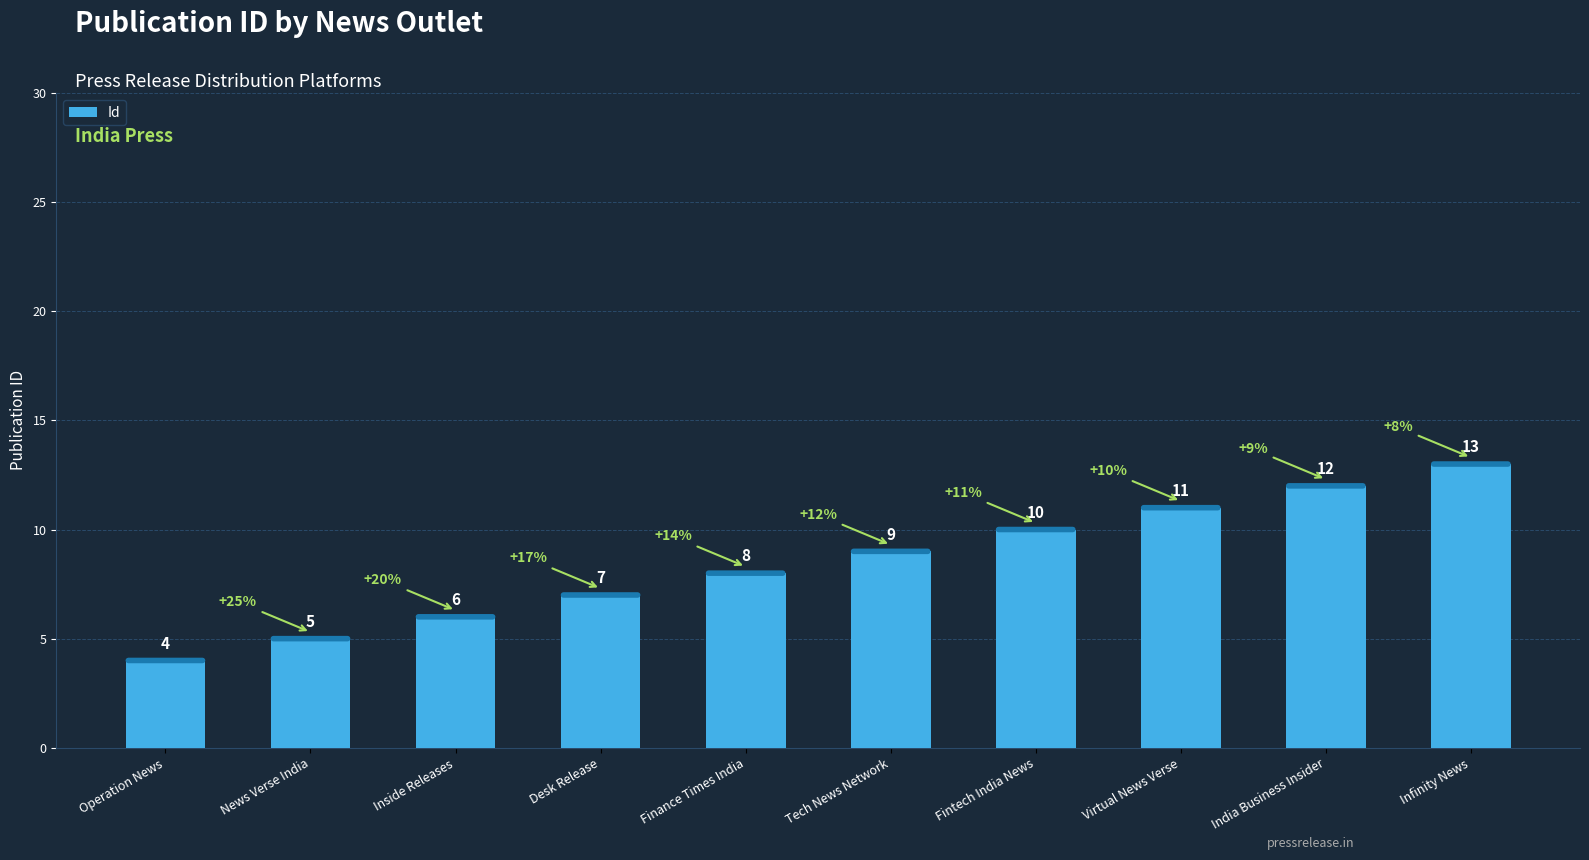

List the labels in order of value, smallest first.

Operation News, News Verse India, Inside Releases, Desk Release, Finance Times India, Tech News Network, Fintech India News, Virtual News Verse, India Business Insider, Infinity News